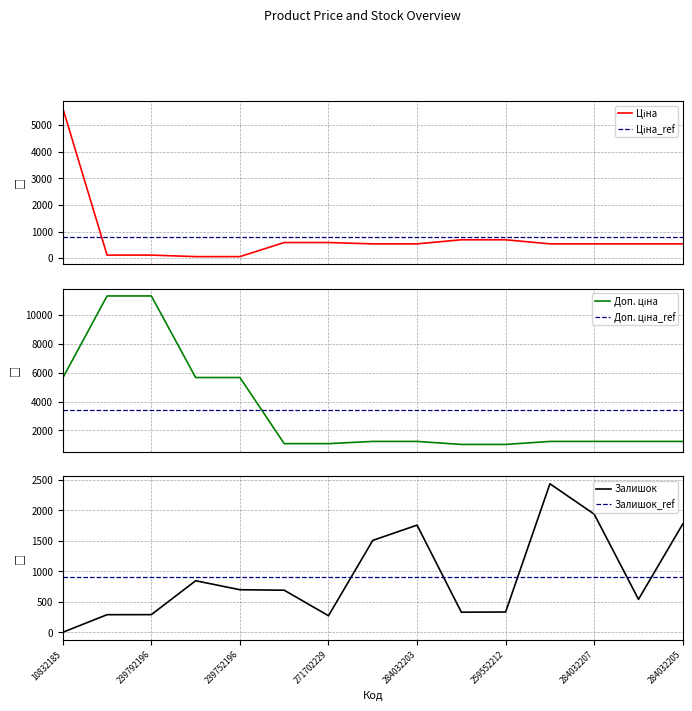

Reading left to right, transcribe all the data shown in this chart.

Ціна: 5636.0	113.3	113.3	56.7	56.7	586.0	586.0	535.4	535.4	689.1	689.1	535.4	535.4	535.4	535.4
Доп. ціна: 5636.0	11334.0	11334.0	5667.0	5667.0	1074.5	1074.5	1227.2	1227.2	1017.8	1017.8	1227.2	1227.2	1227.2	1227.2
Залишок: 1.0	289.0	290.0	845.0	698.0	690.0	272.0	1506.0	1756.0	330.0	333.0	2433.0	1936.0	541.0	1775.0